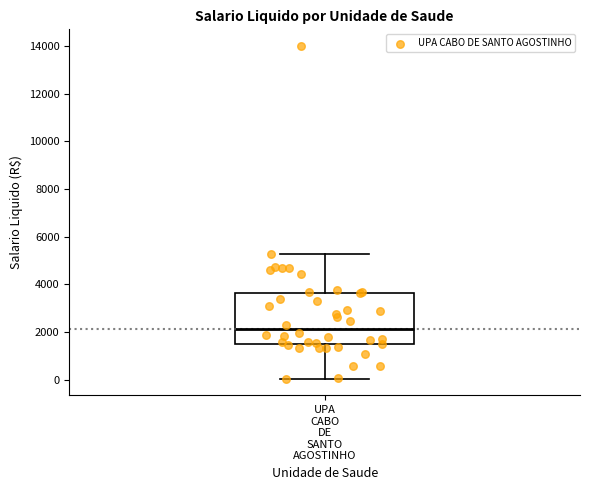

Where is the upper edge of the box for UPA CABO DE SANTO AGOSTINHO on the y-axis? The values are not printed on the chart, so give them approximately, as read against the axis.

3600